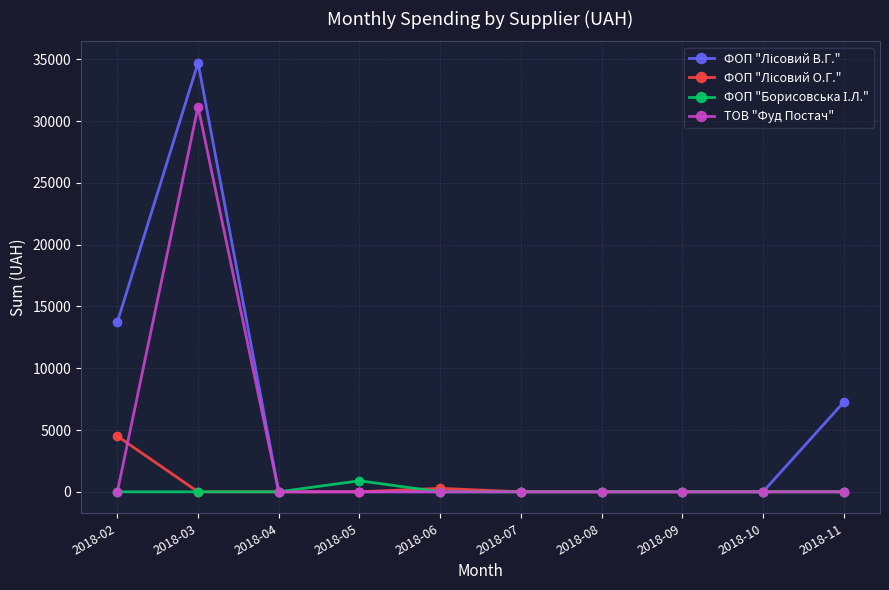

What is the total value across all series at 2018-02?

18234.3